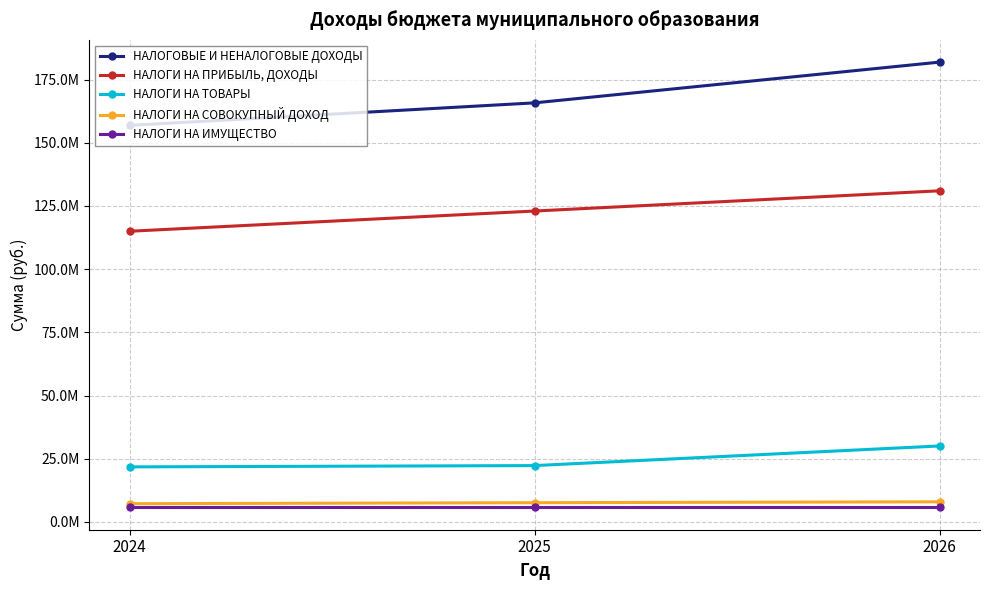

Does the chart have visible grid lines?

Yes